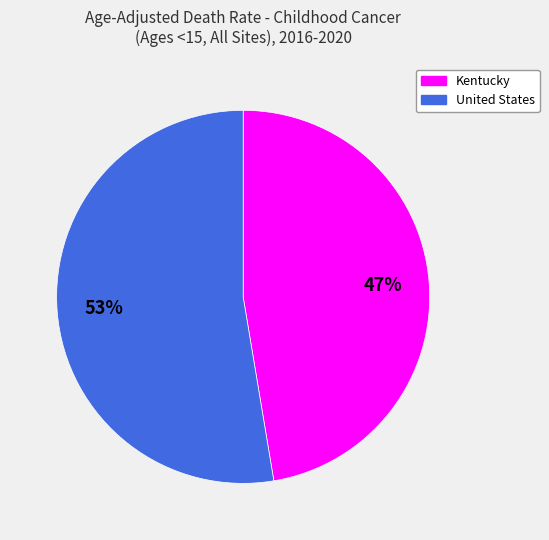

The United States slice represents 59% of the pie. True or false?

False